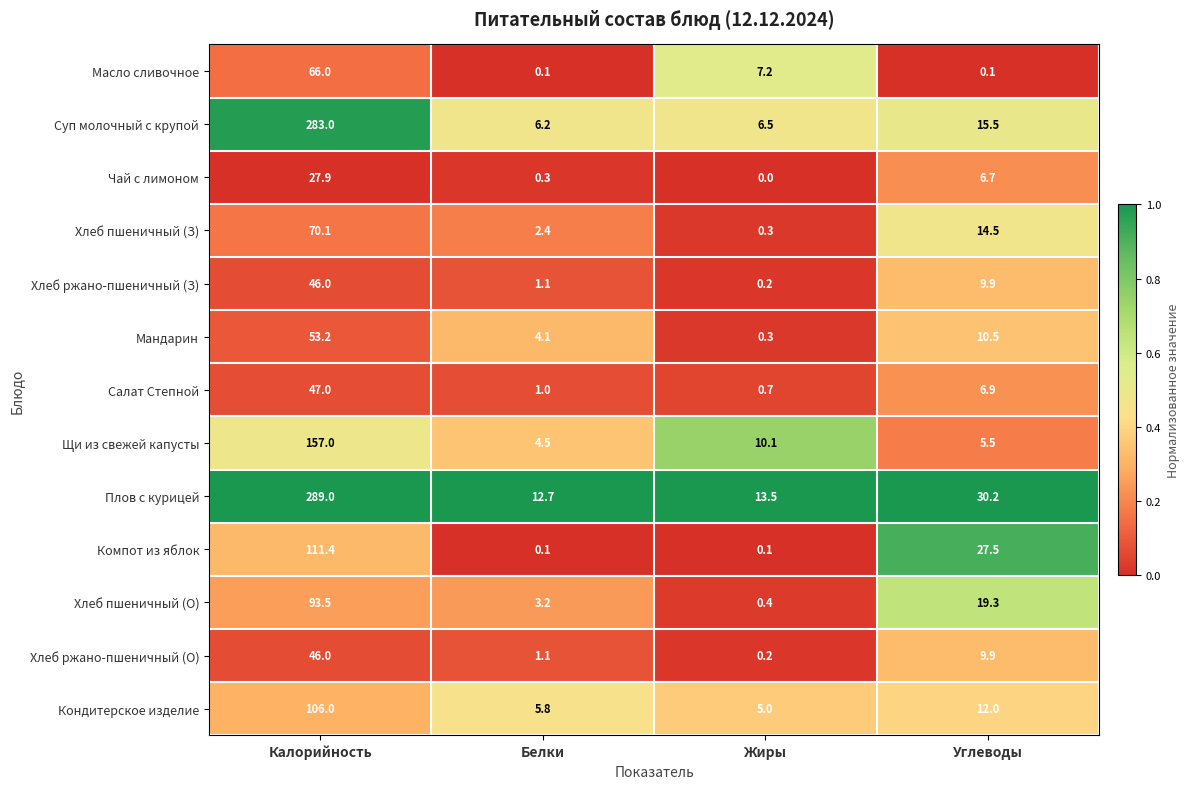

What is the total value across all series at Калорийность?

1396.1